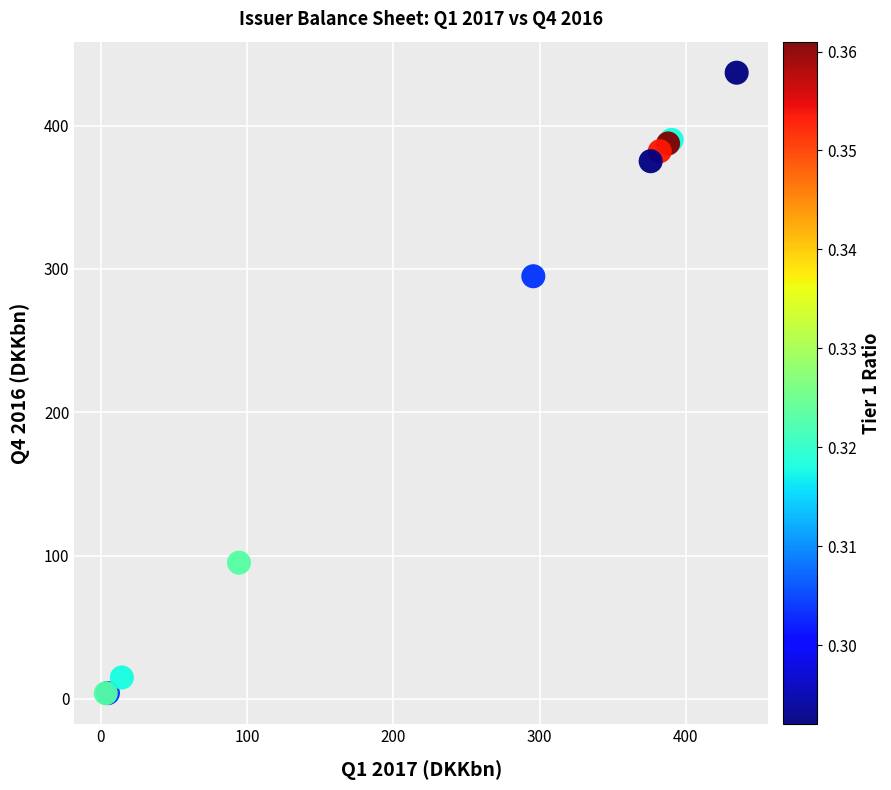

What Y value in the scatter plot is closest to 220?

294.9